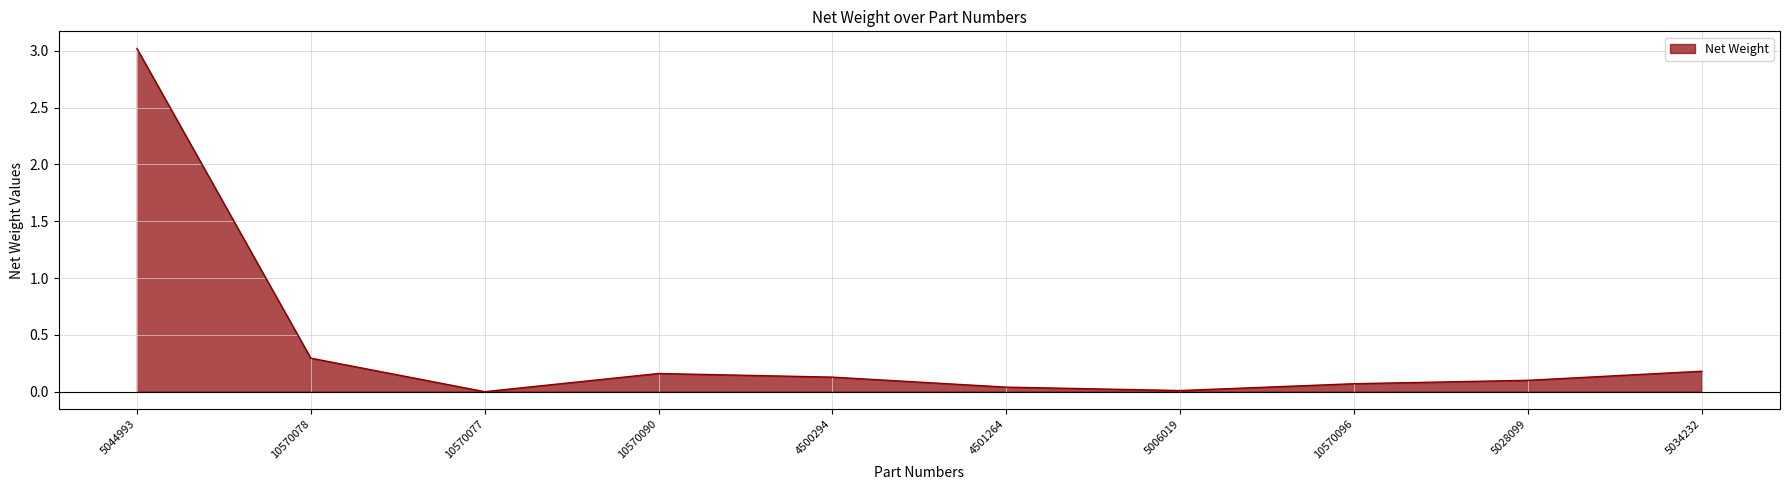

The chart shows a value of 3.0 at 5044993. True or false?

True